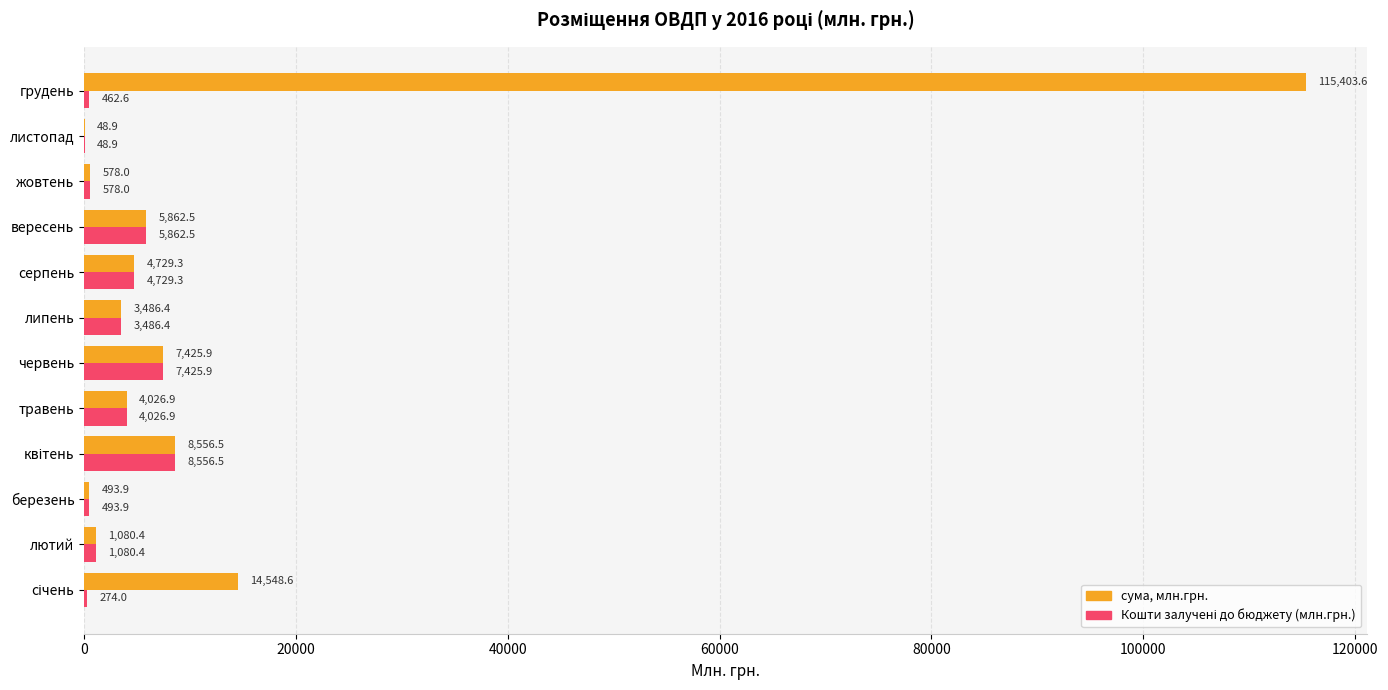

At which category is the sum across all series the highest?

грудень